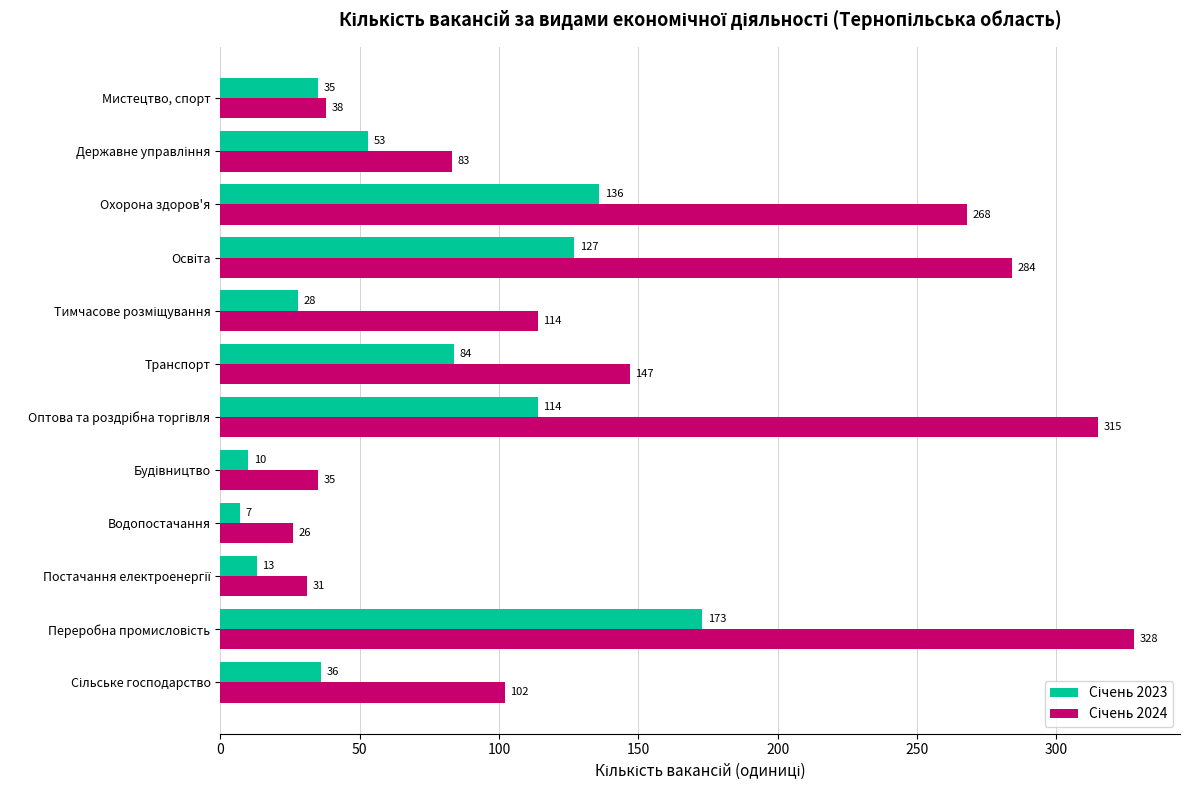

What is the maximum value shown in the chart?

328